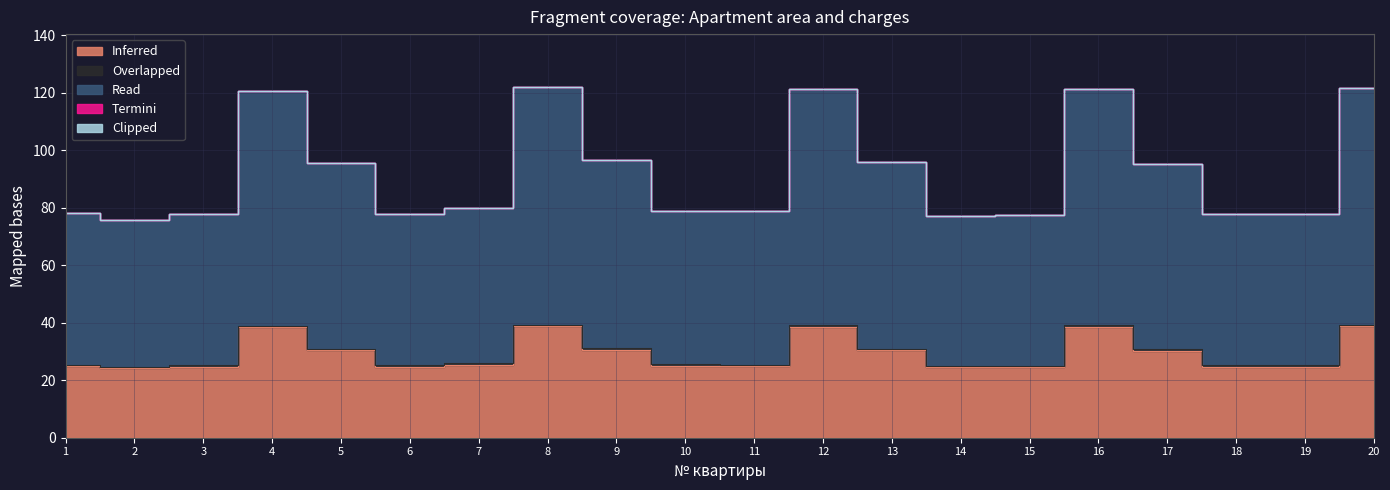

Which series has the largest total across all categories?

Read